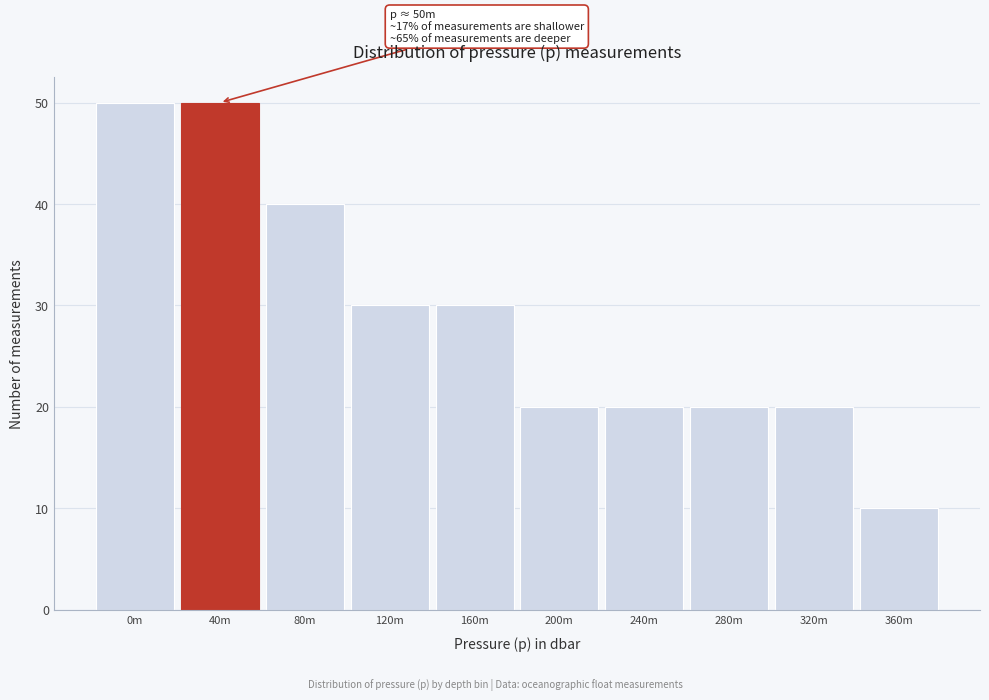

Reading left to right, what are all the values shown in this chart?

0m=50	40m=50	80m=40	120m=30	160m=30	200m=20	240m=20	280m=20	320m=20	360m=10